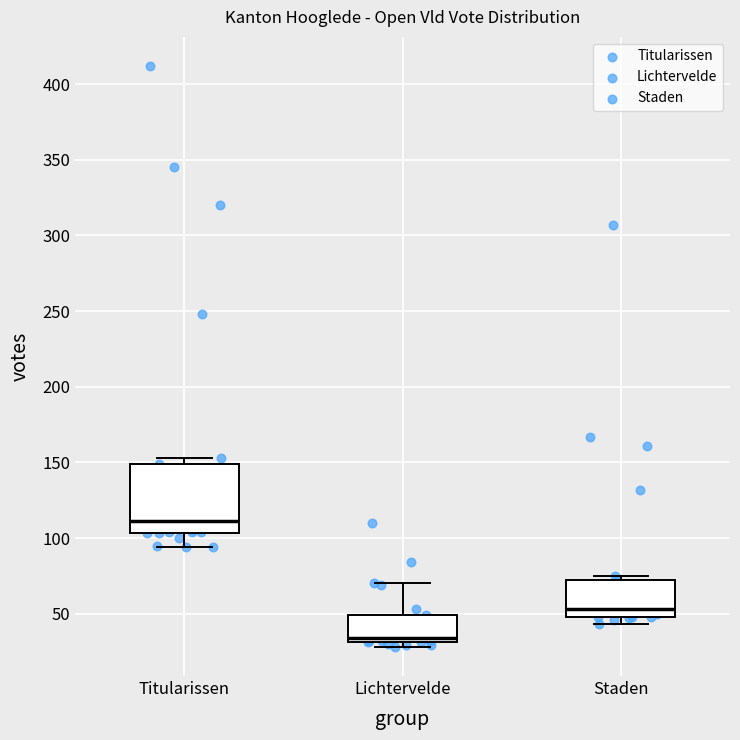

Reading left to right, read every box against the y-axis: the position of its median line, the range the box covers, and the ends of its whiskers. The values are not printed on the chart, so give them approximately, as read against the axis.

Titularissen: median 110, box 105 to 150, whiskers 95 to 155
Lichtervelde: median 35, box 30 to 50, whiskers 30 (just below the box's lower edge) to 70
Staden: median 55, box 50 to 70, whiskers 45 to 75